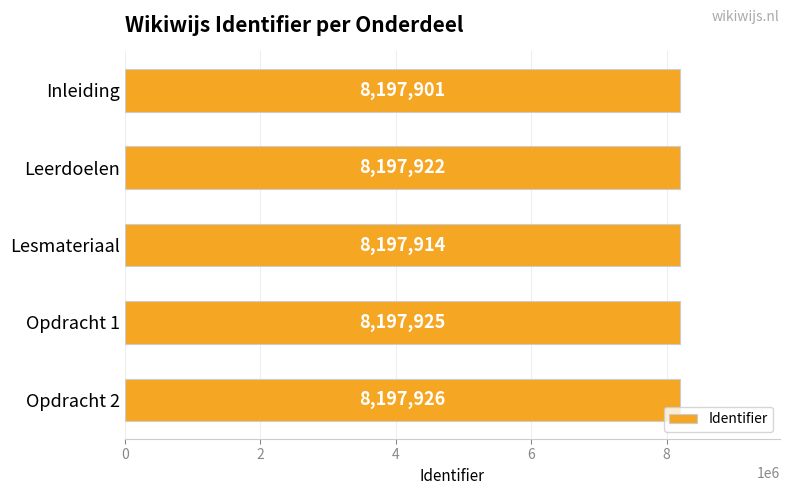

List the labels in order of value, largest first.

Opdracht 2, Opdracht 1, Leerdoelen, Lesmateriaal, Inleiding